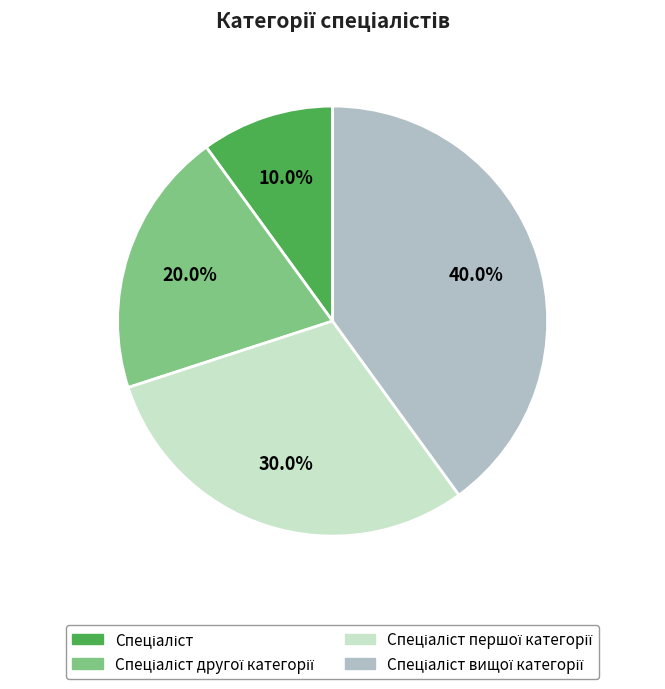

Is there any slice that represents more than half of the pie?

No